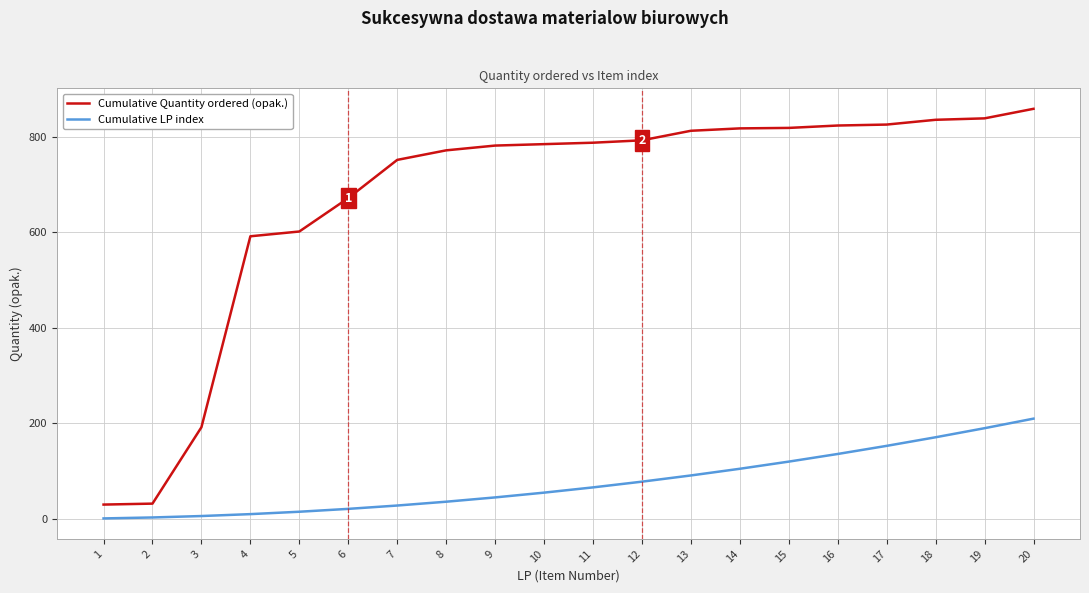

Which series has the widest spread of values?

Cumulative Quantity ordered (opak.)